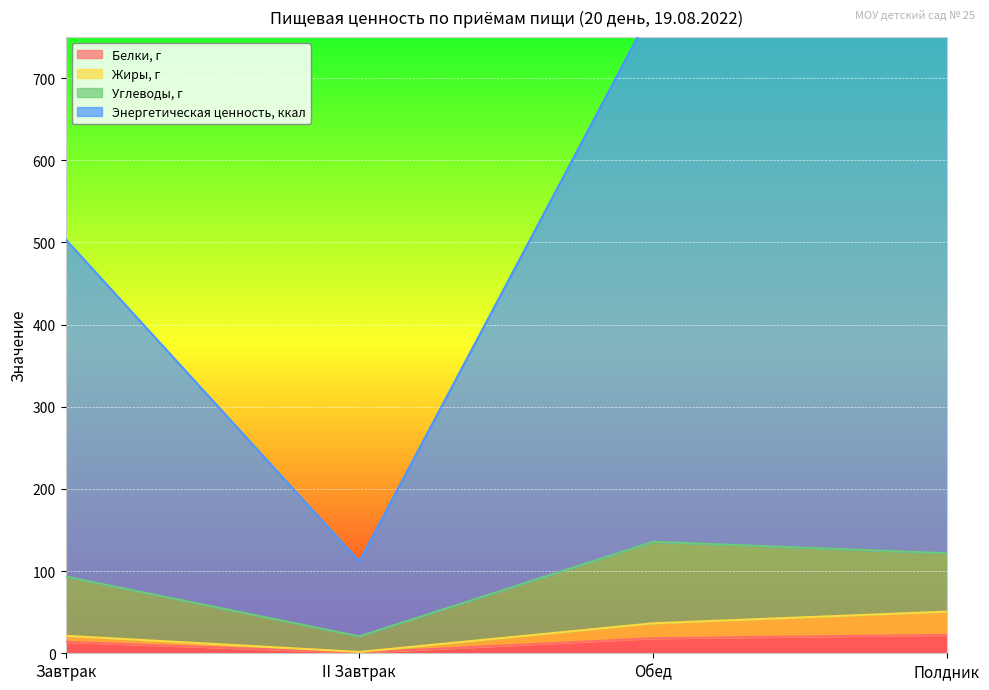

True or false: Белки, г and Жиры, г intersect in this chart.

False